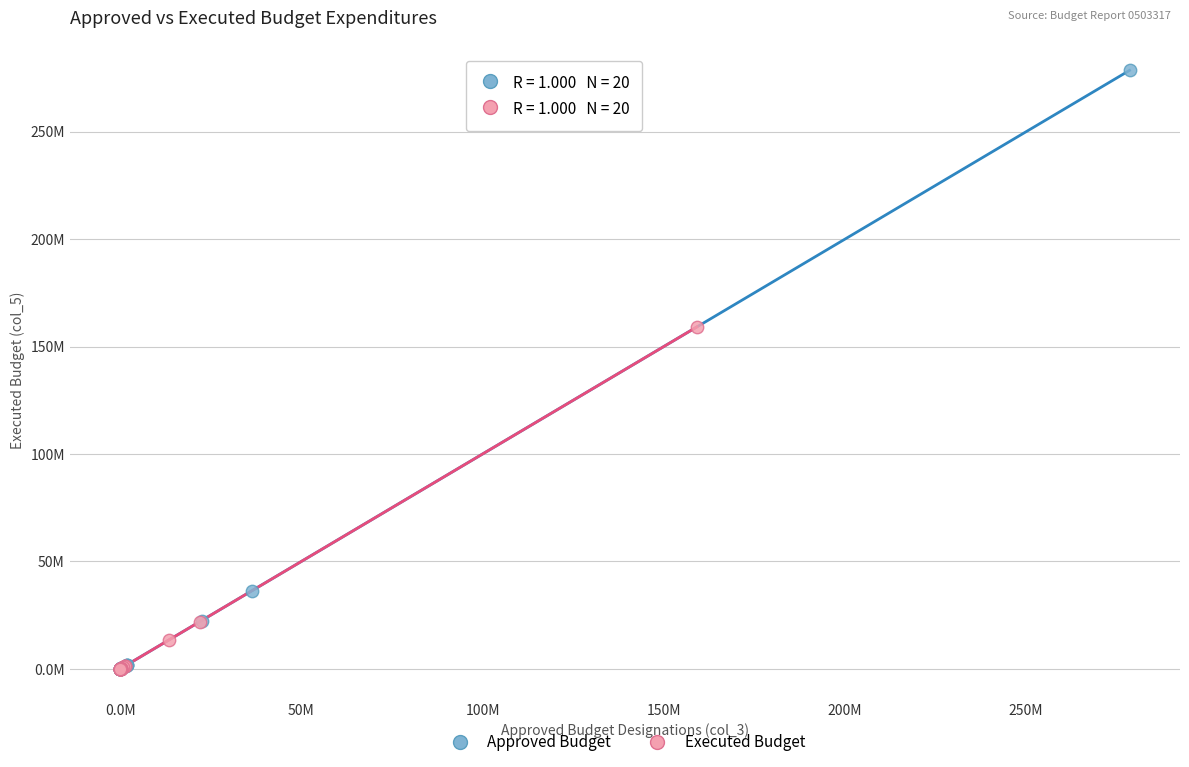

What are all the series names shown in the legend?

Approved Budget, Executed Budget